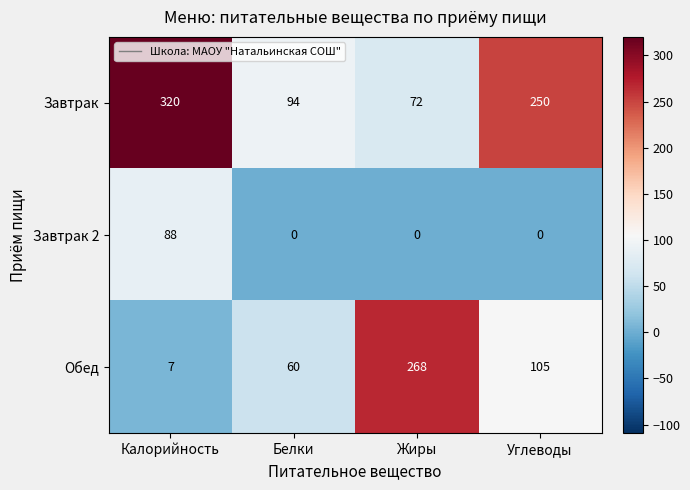

Reading left to right, what are all the values shown in this chart?

Завтрак: 320	94	72	250
Завтрак 2: 88	0	0	0
Обед: 7	60	268	105